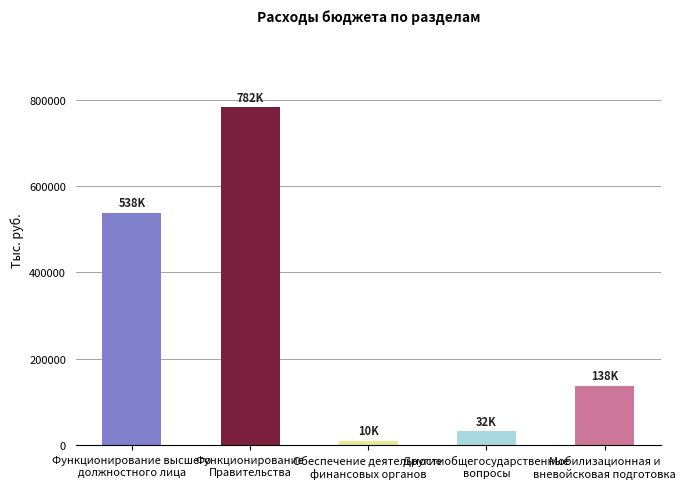

Where is the data nearest to the value 396204?

Функционирование высшего
должностного лица